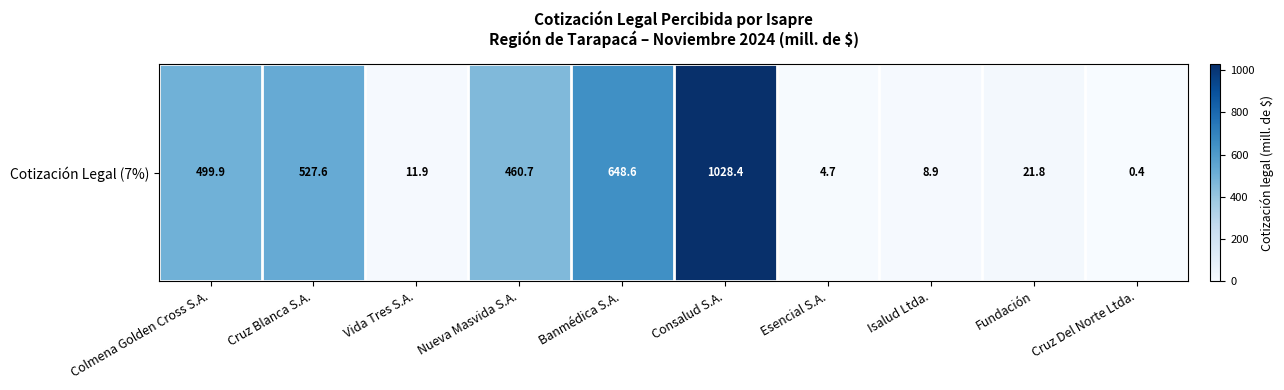

True or false: the data shows 527.6 at Cruz Blanca S.A..

True